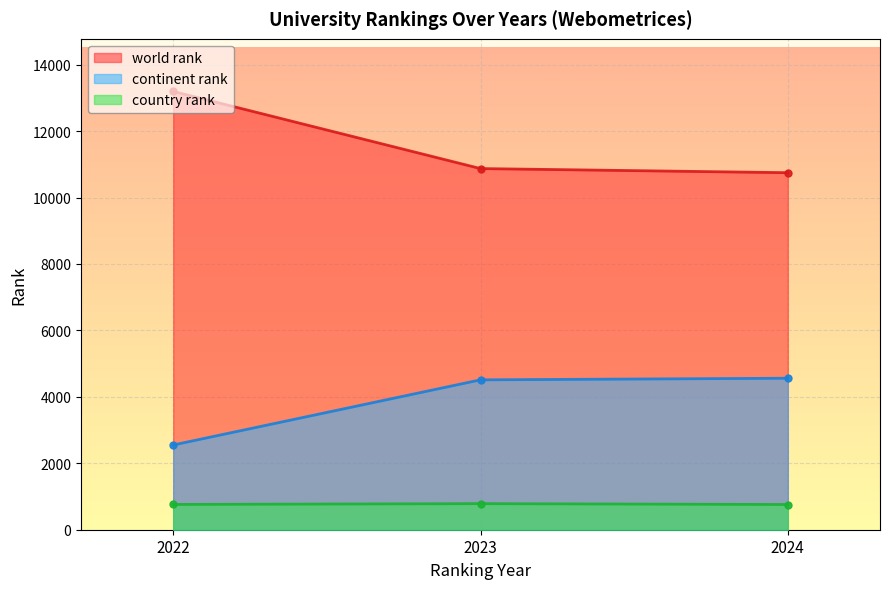

Is it true that continent rank equals 4512 at 2023?

True